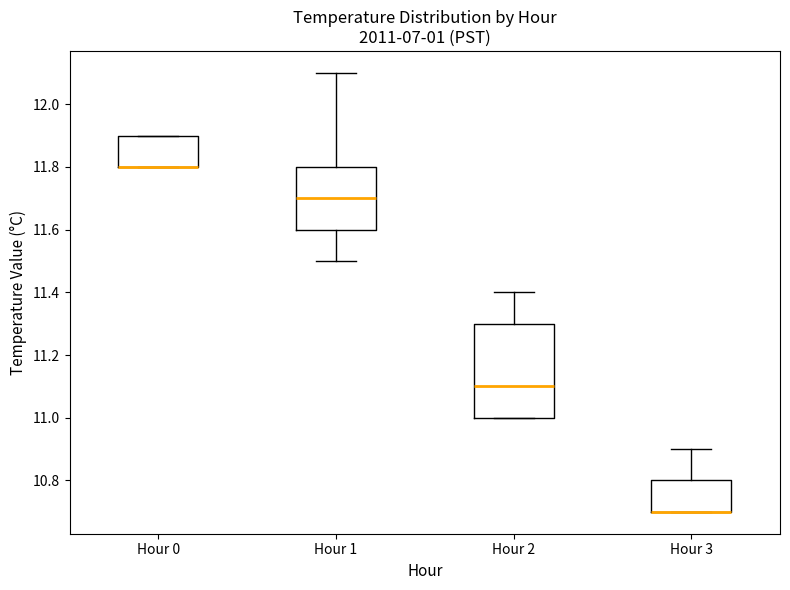

Reading left to right, read every box against the y-axis: the position of its median line, the range the box covers, and the ends of its whiskers. The values are not printed on the chart, so give them approximately, as read against the axis.

Hour 0: median 11.8 (drawn on the box's lower edge), box 11.8 to 11.9, whiskers 11.8 to 11.9
Hour 1: median 11.7, box 11.6 to 11.8, whiskers 11.5 to 12.1
Hour 2: median 11.1, box 11.0 to 11.3, whiskers 11.0 to 11.4
Hour 3: median 10.7 (drawn on the box's lower edge), box 10.7 to 10.8, whiskers 10.7 to 10.9